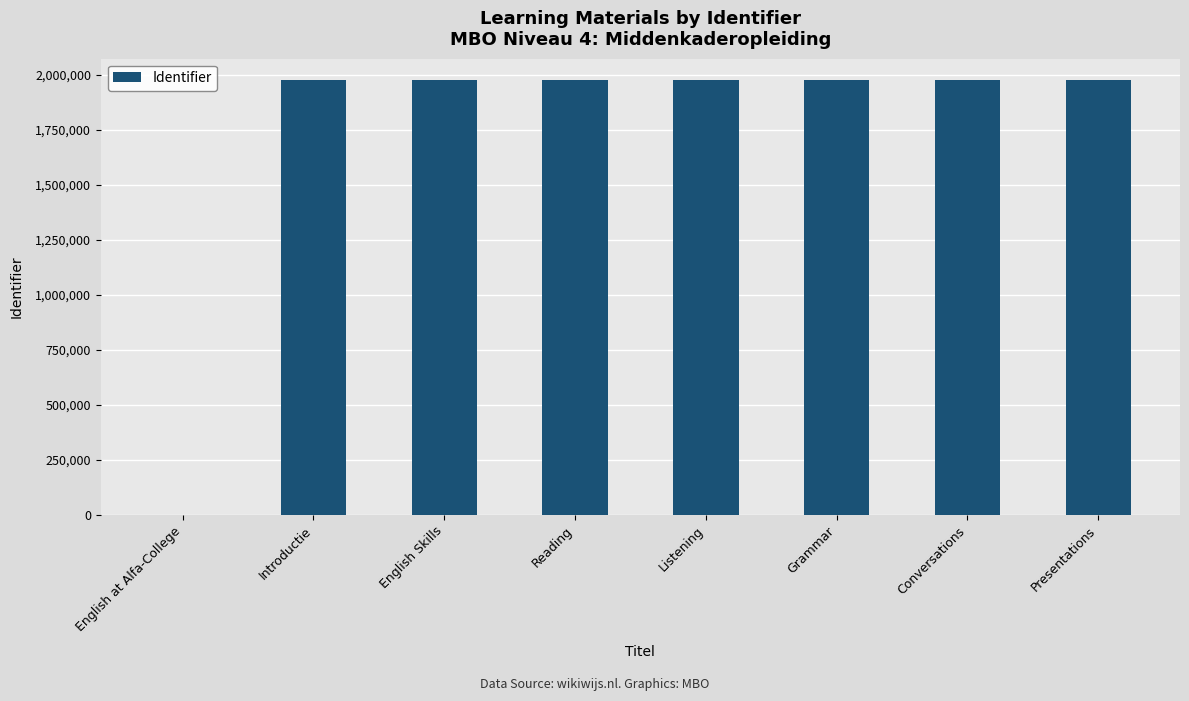

What is the maximum value shown in the chart?

1973200